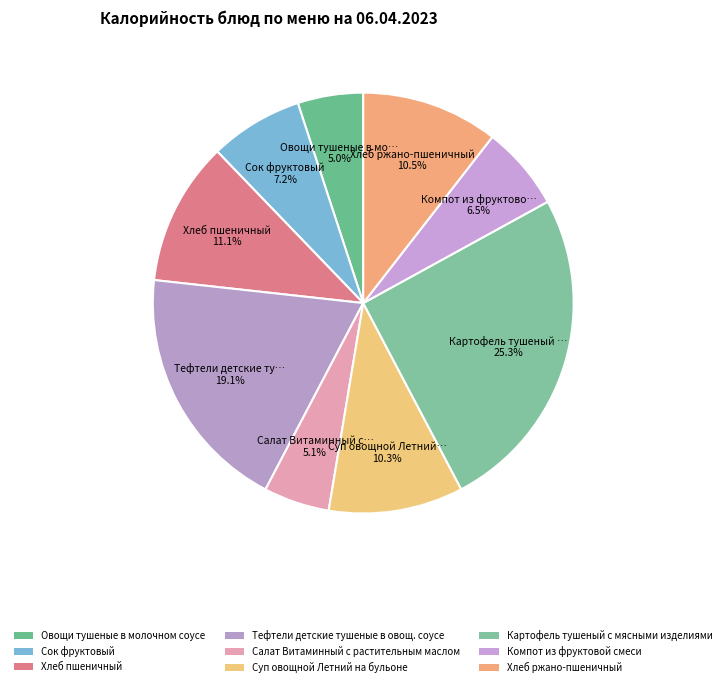

To the nearest percent, what is the combined percentage of Сок фруктовый and Хлеб пшеничный?

18%